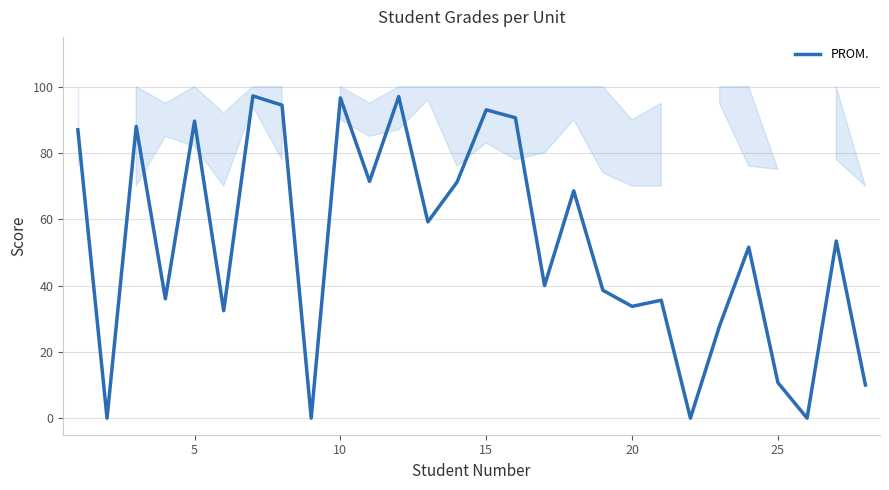

What is the difference between the second highest and minimum values?

97.0